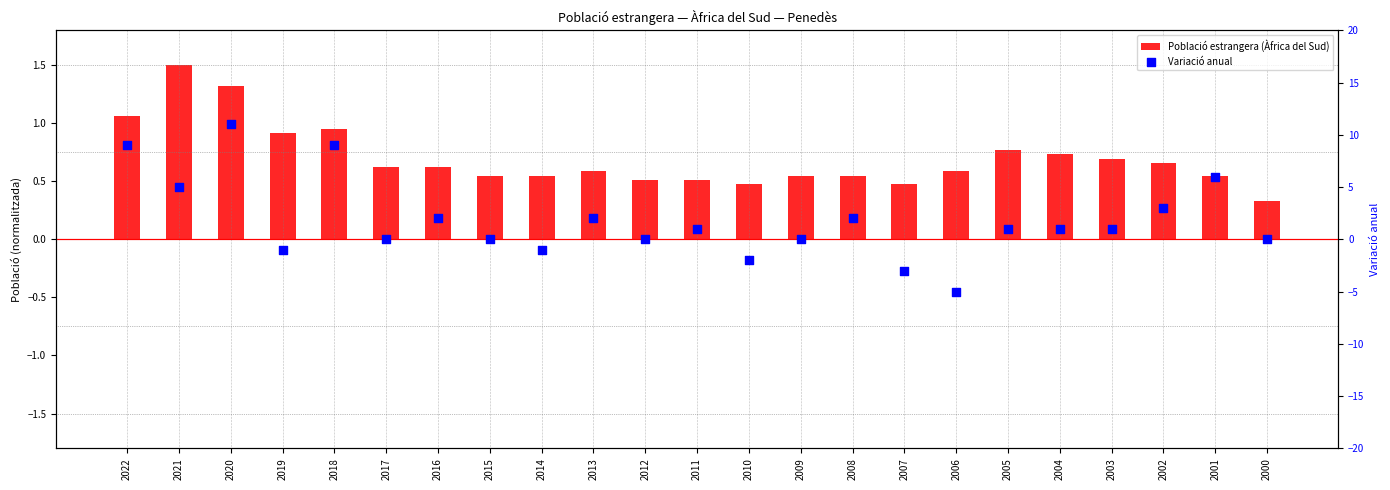

What are all the series names shown in the legend?

Població estrangera (Àfrica del Sud), Variació anual